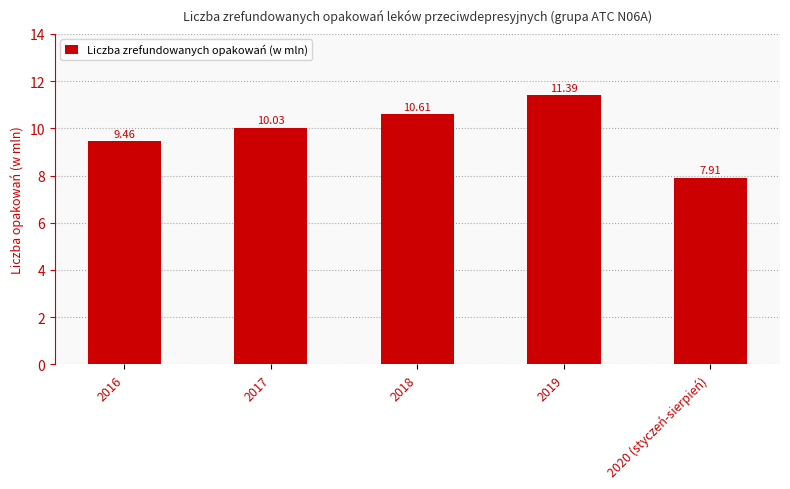

What is the label of the 2nd bar from the right?

2019